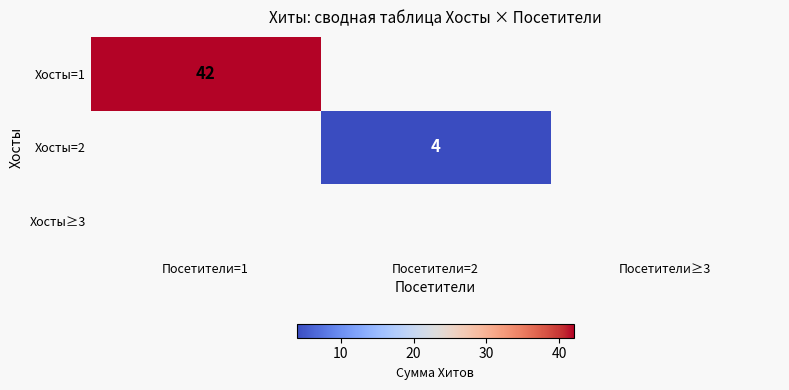

The value of Хосты=1 at Посетители=1 is 42. True or false?

True